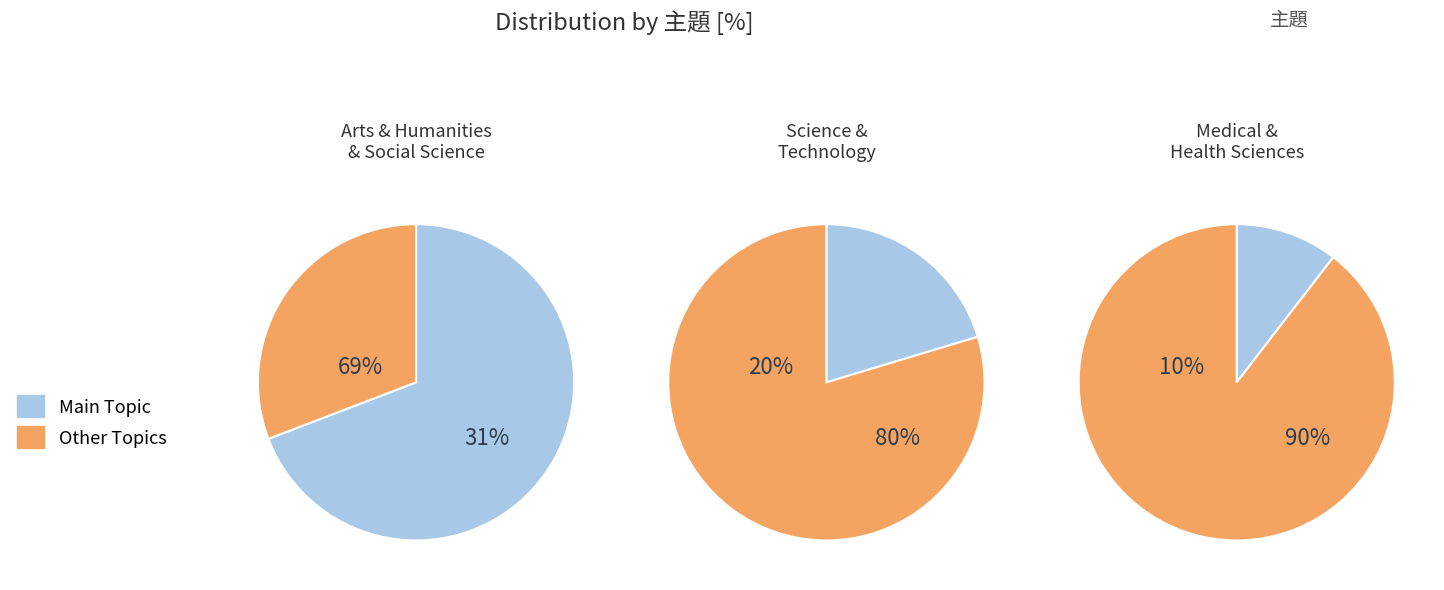

What percentage is NOT represented by Arts & Humanities & Social Science?

30.8%